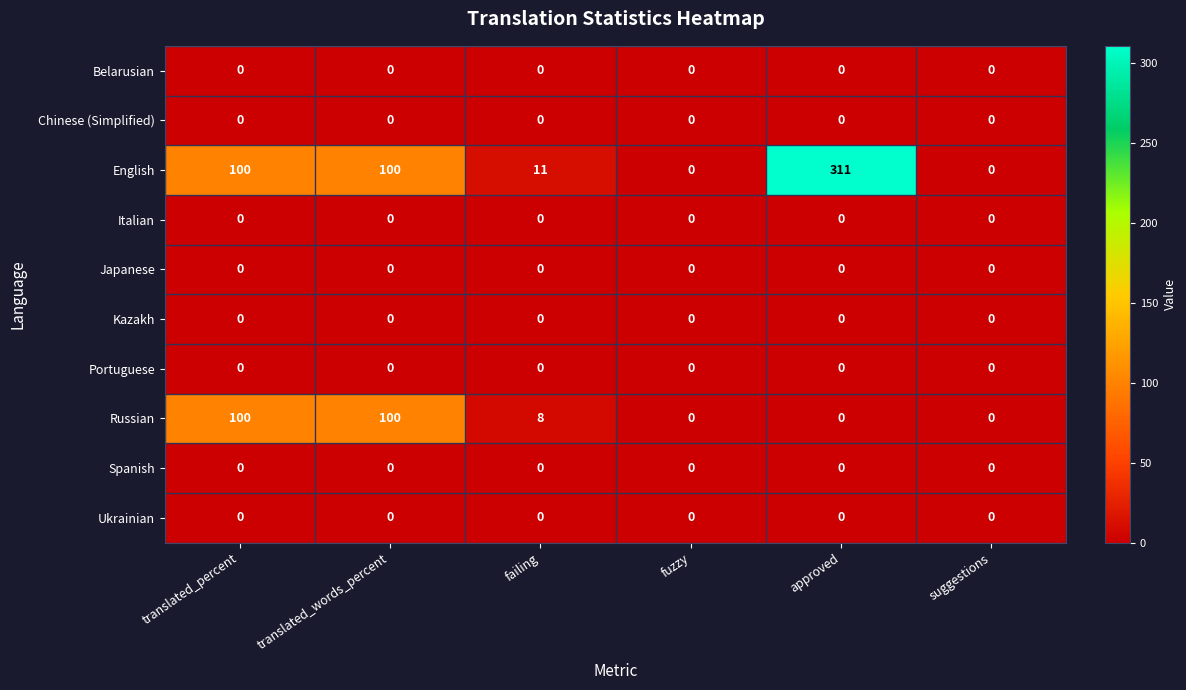

What is the sum of all Russian values?

208